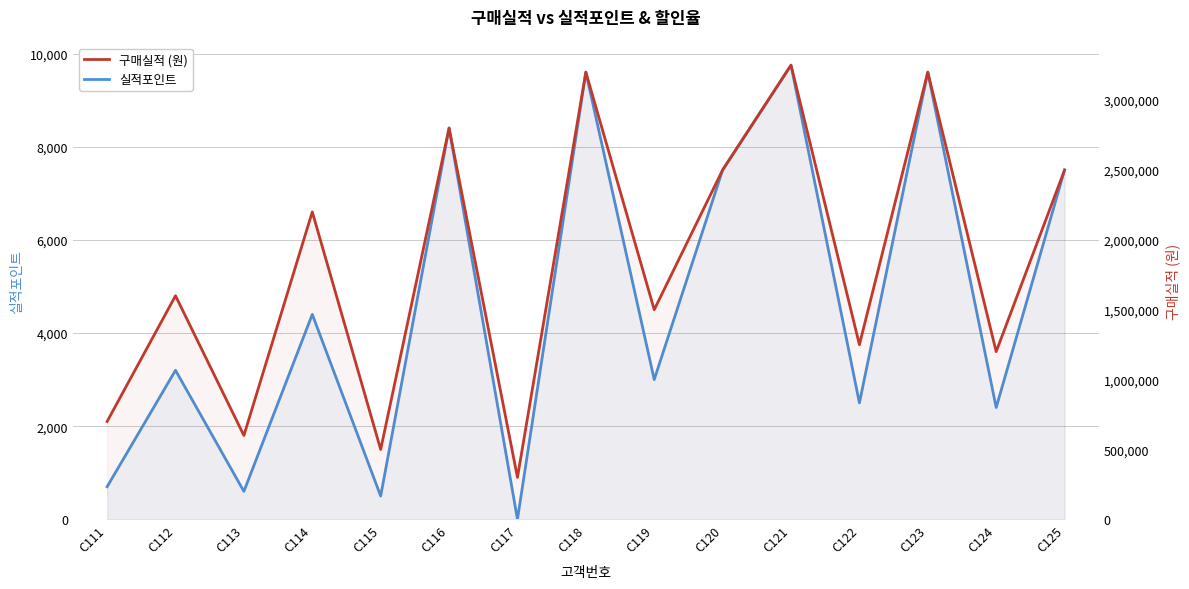

Which category has the highest value across all series?

C121